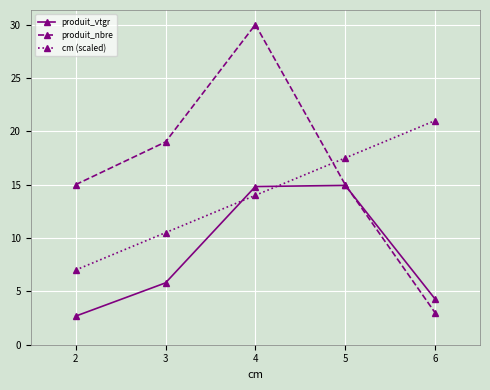

Rank the series at 4 from lowest to highest value.

cm (scaled), produit_vtgr, produit_nbre